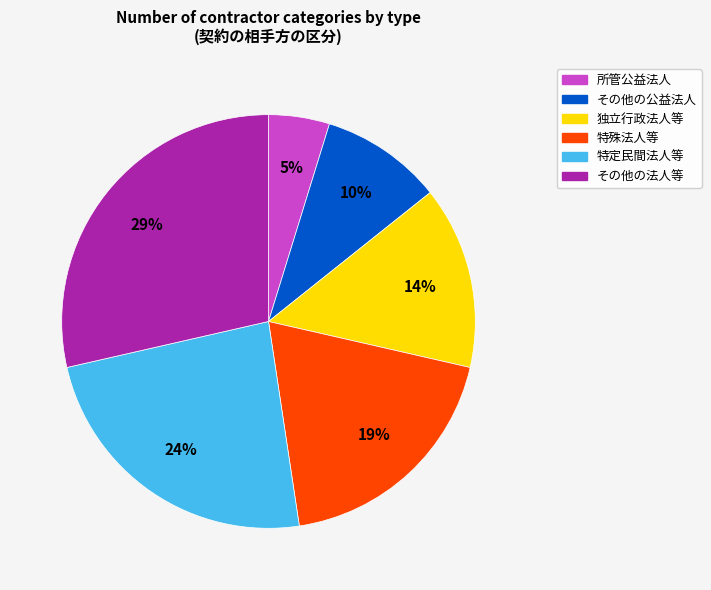

Is there a majority slice in this chart?

No